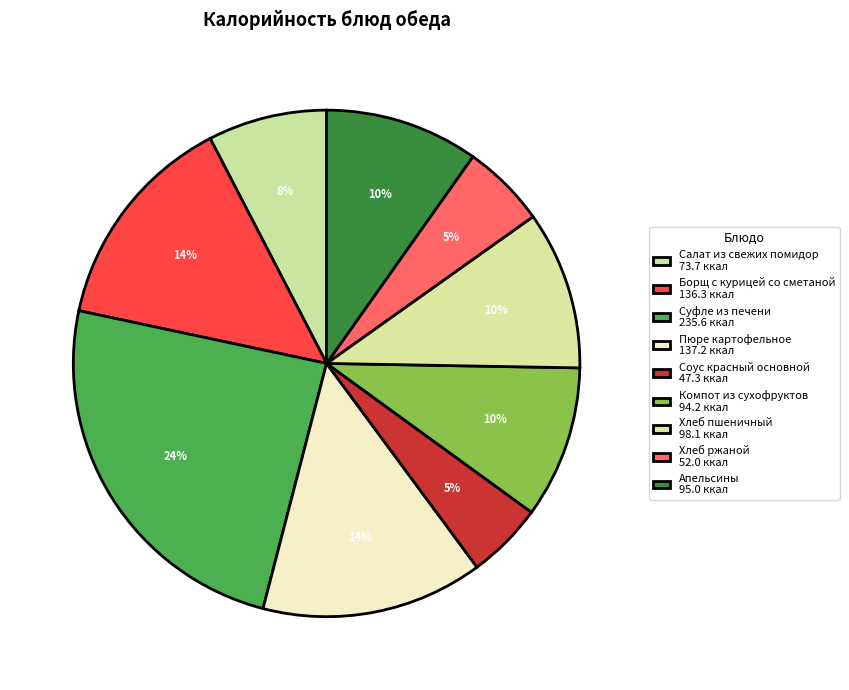

How many segments does this pie chart have?

9